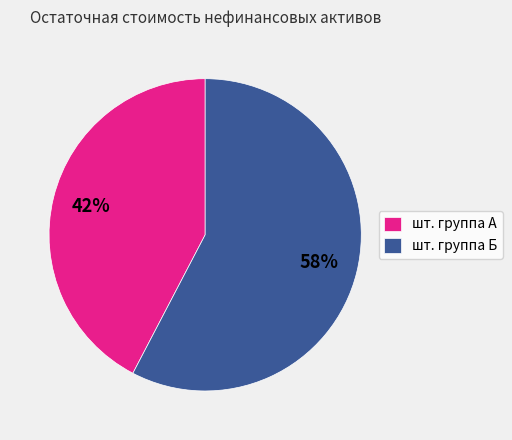

Which has a higher value, шт. группа А or шт. группа Б?

шт. группа Б